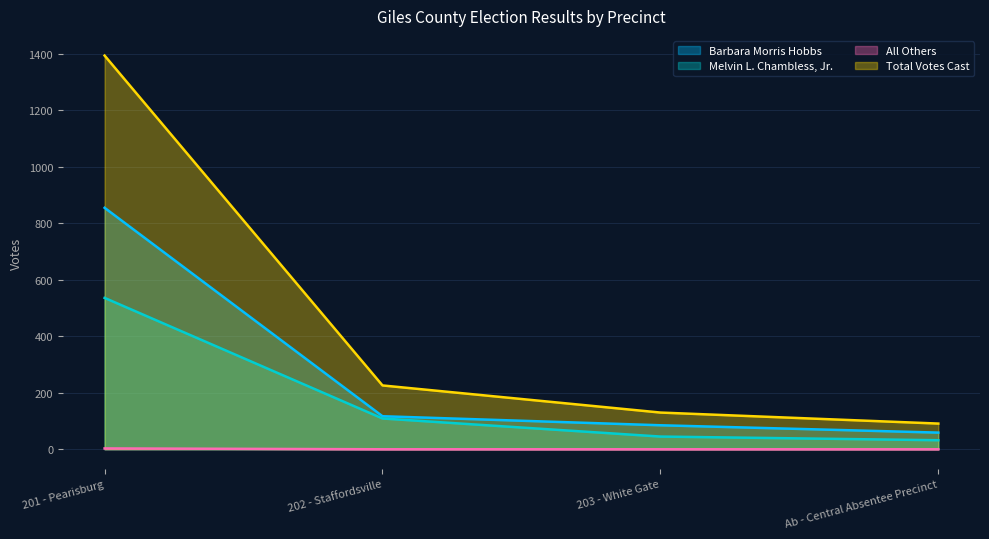

True or false: All Others has more than 2 interior local peaks.

False